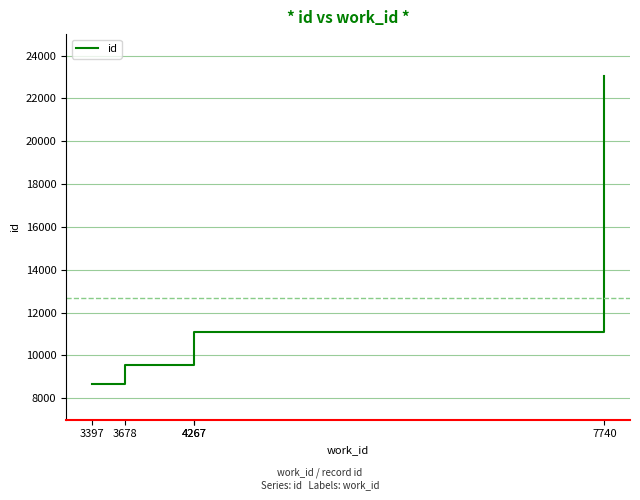

What is the maximum value shown in the chart?

23041